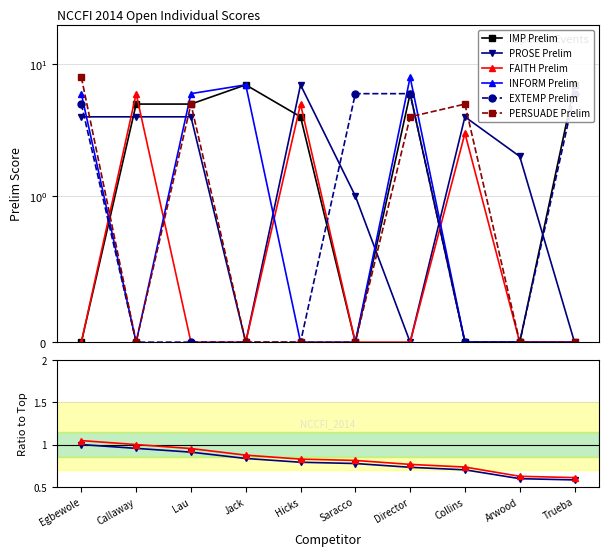

Between which two adjacent categories do FAITH Prelim and EXTEMP Prelim first intersect?

Egbewole and Callaway